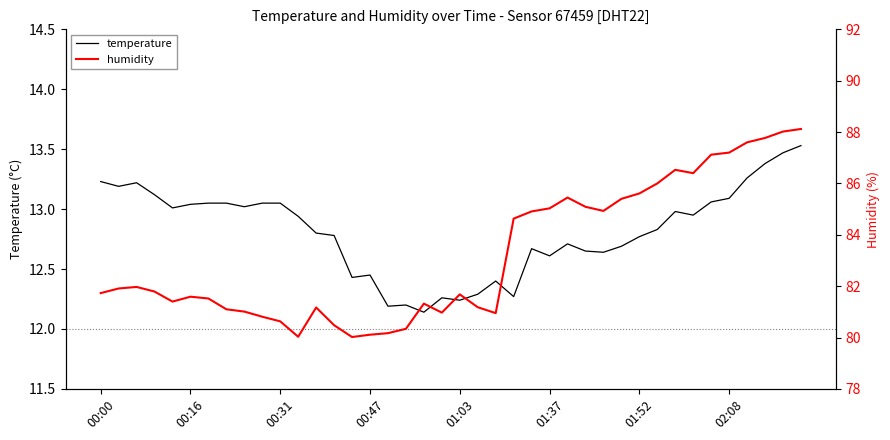

What is the maximum value for temperature?

13.5